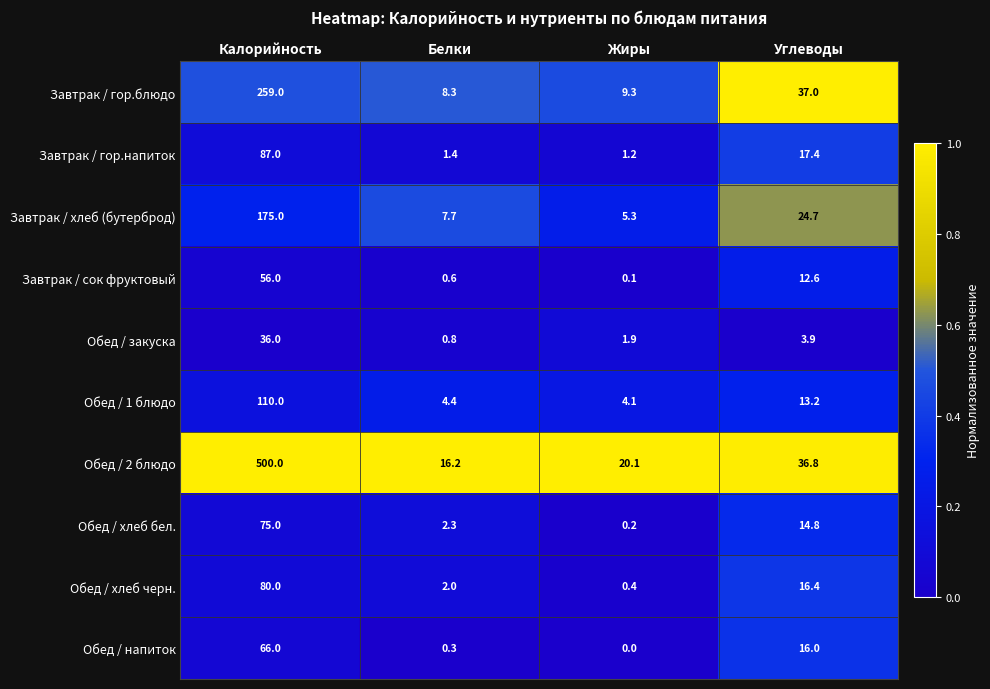

What value does the Обед / 1 блюдо series have at Белки?

4.4